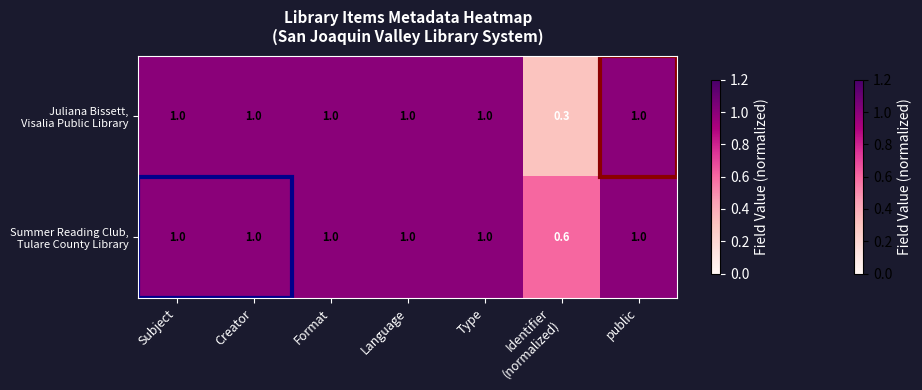

What is the minimum value shown in the chart?

0.3